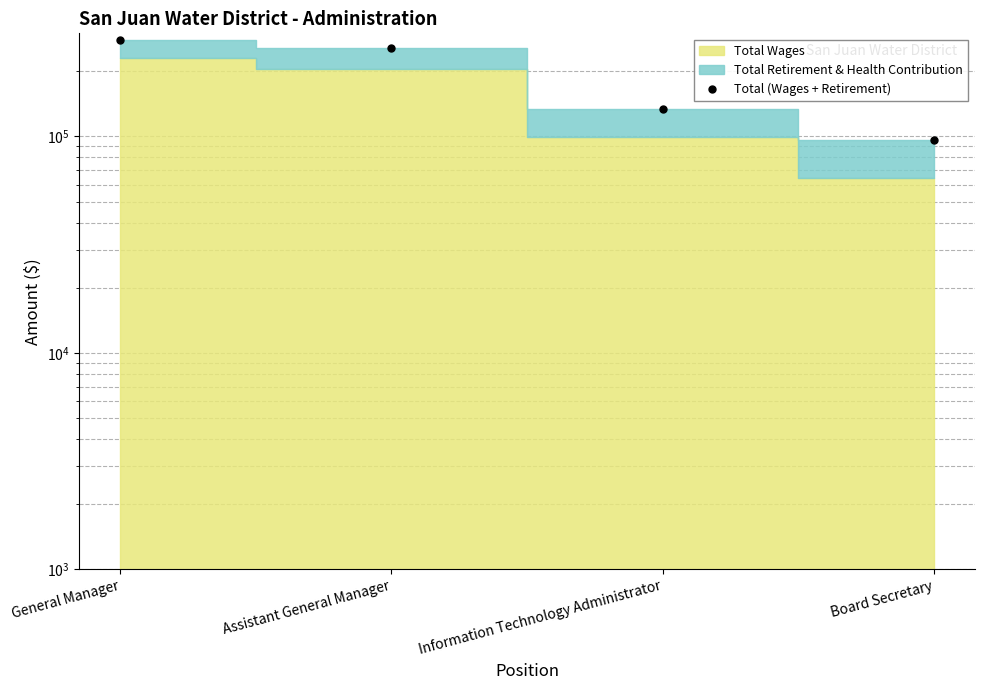

Rank the categories by value from lowest to highest.

Board Secretary, Information Technology Administrator, Assistant General Manager, General Manager